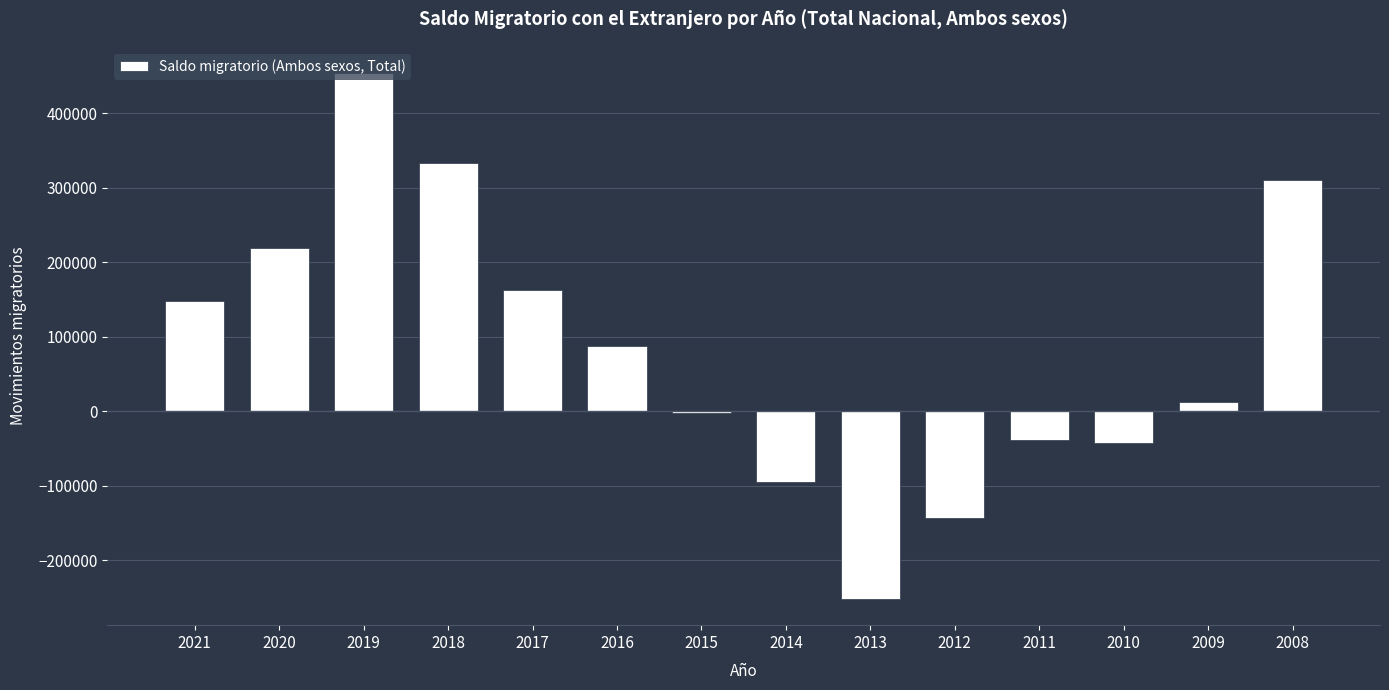

What is the sum of all values?

1158804